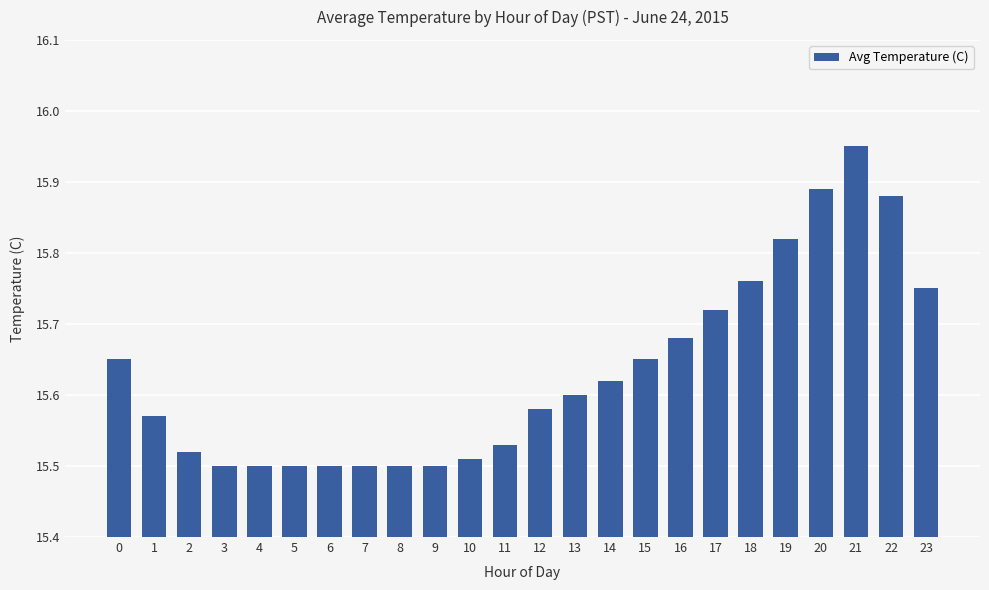

What is the change in value from 14 to 23?

+0.1